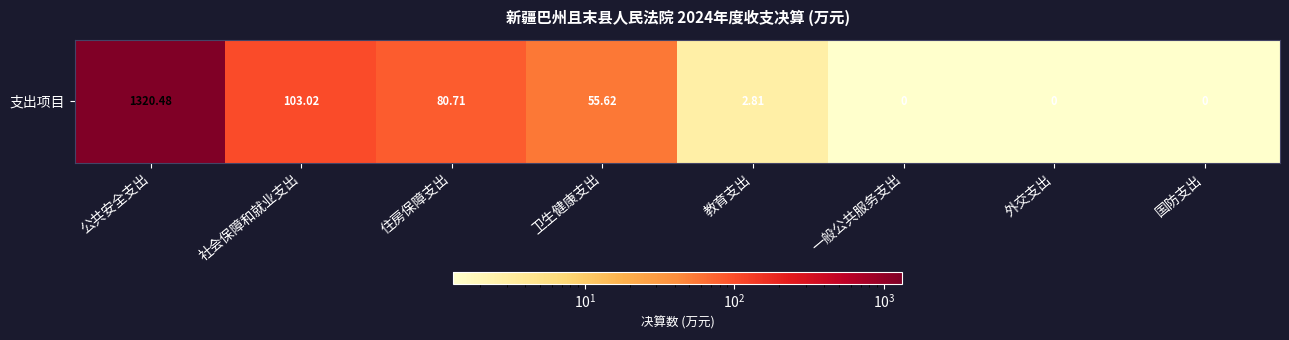

List the labels in order of value, largest first.

公共安全支出, 社会保障和就业支出, 住房保障支出, 卫生健康支出, 教育支出, 一般公共服务支出, 外交支出, 国防支出